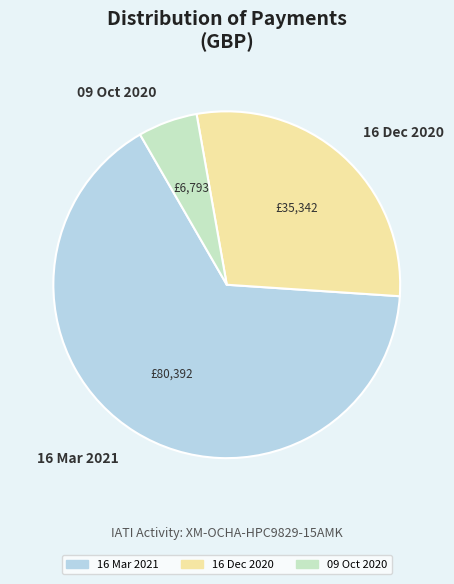

The 16 Mar 2021 slice represents 66% of the pie. True or false?

True